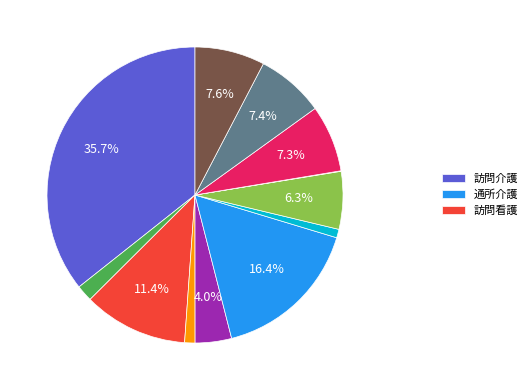

To the nearest percent, what is the average slice percentage?

8%